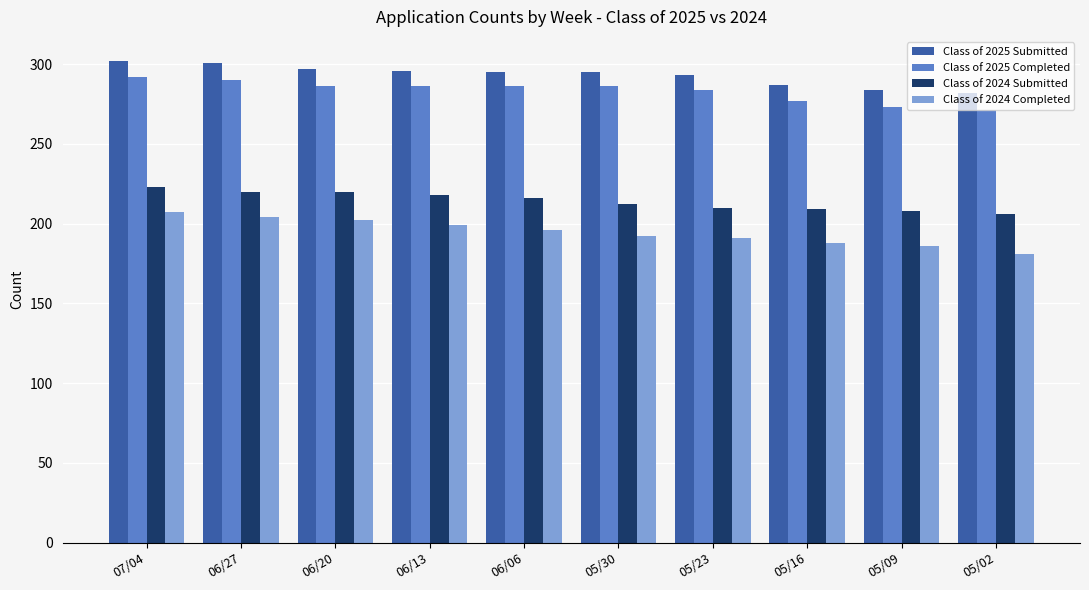

Is the value of Class of 2024 Submitted at 05/30 greater than the value of Class of 2025 Submitted at 05/23?

No